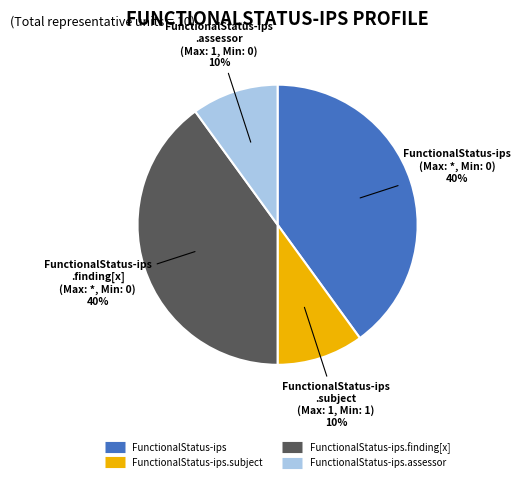

To the nearest percent, what is the difference between the largest and smallest slice percentages?

30%